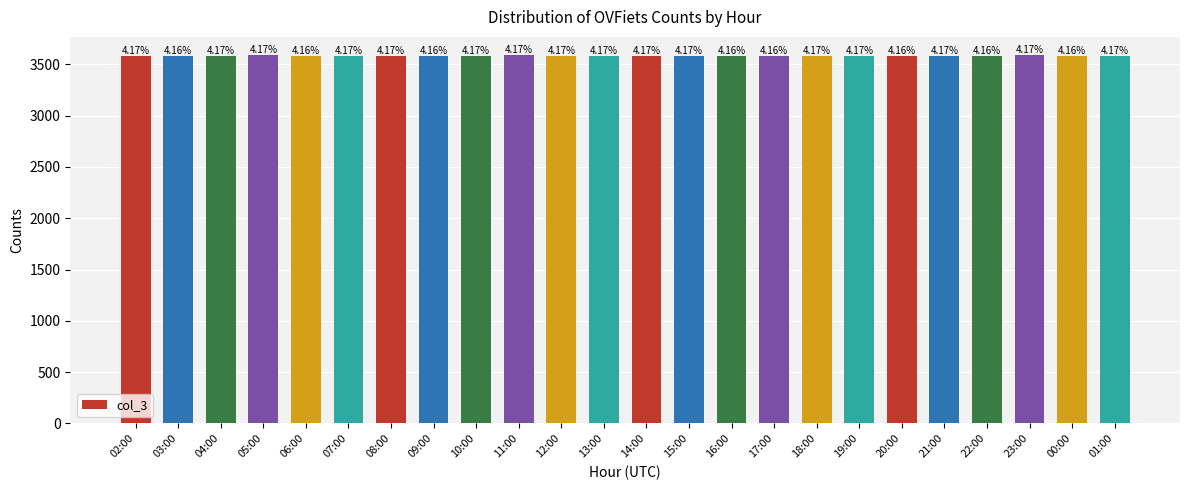

Reading left to right, extract all data points from this chart.

02:00=3583	03:00=3581	04:00=3583	05:00=3587	06:00=3580	07:00=3584	08:00=3586	09:00=3580	10:00=3585	11:00=3587	12:00=3584	13:00=3582	14:00=3583	15:00=3584	16:00=3580	17:00=3581	18:00=3584	19:00=3582	20:00=3579	21:00=3583	22:00=3579	23:00=3589	00:00=3581	01:00=3583